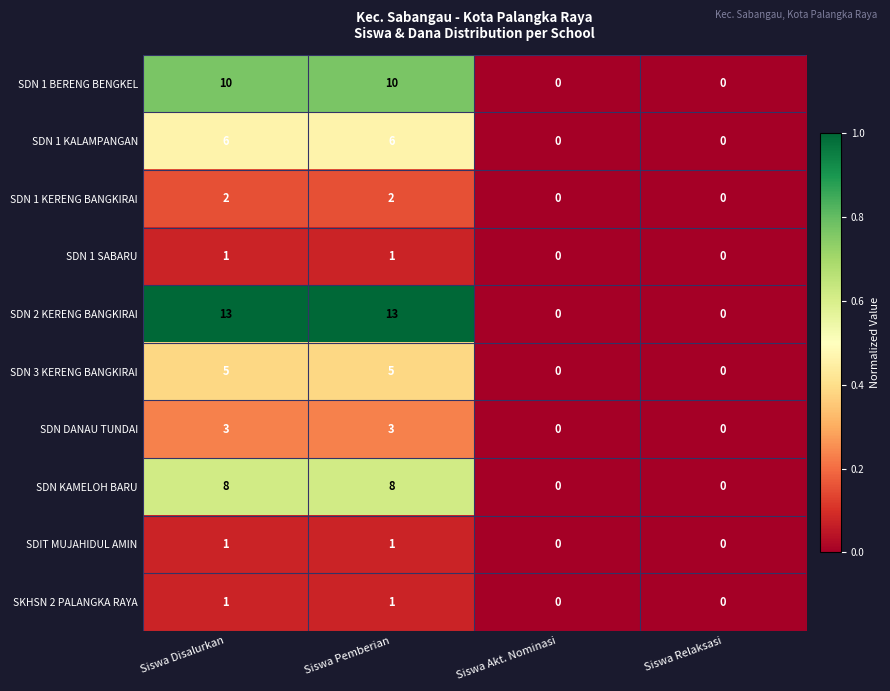

What is the total value across all series at Siswa Disalurkan?

50